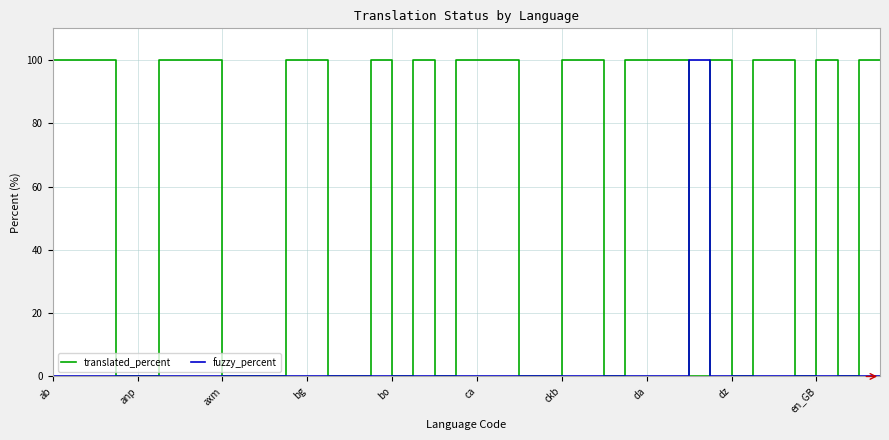

Which series has the largest total across all categories?

translated_percent